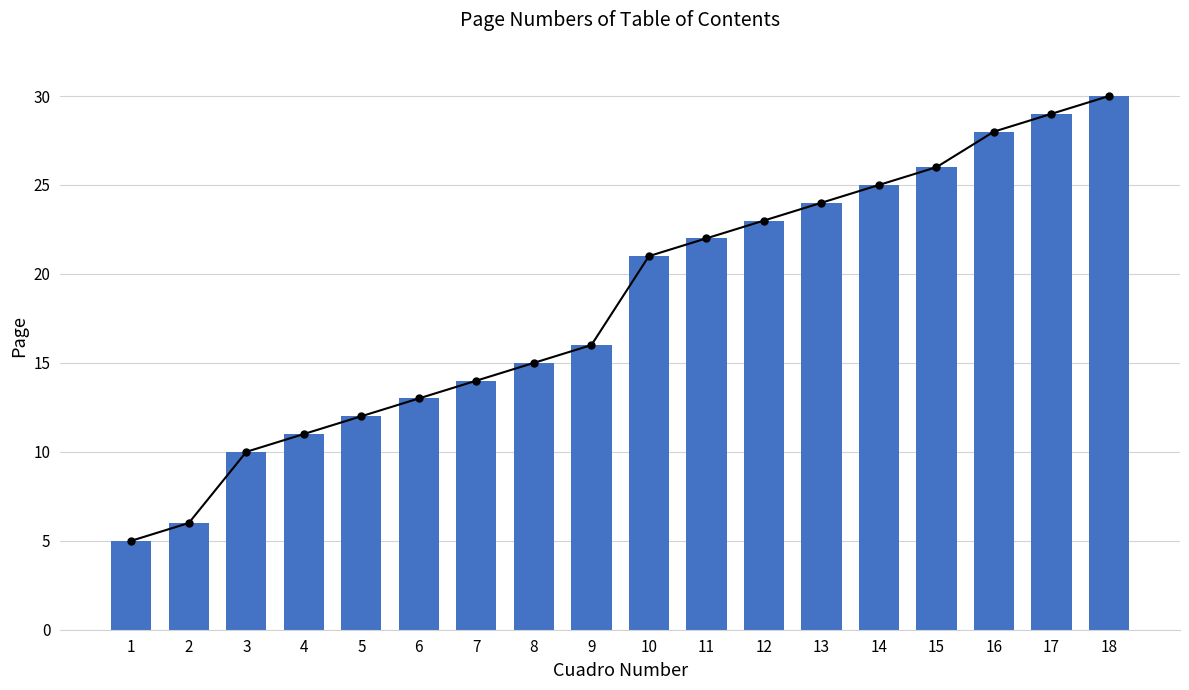

Is it true that the value at 17 is 42?

False